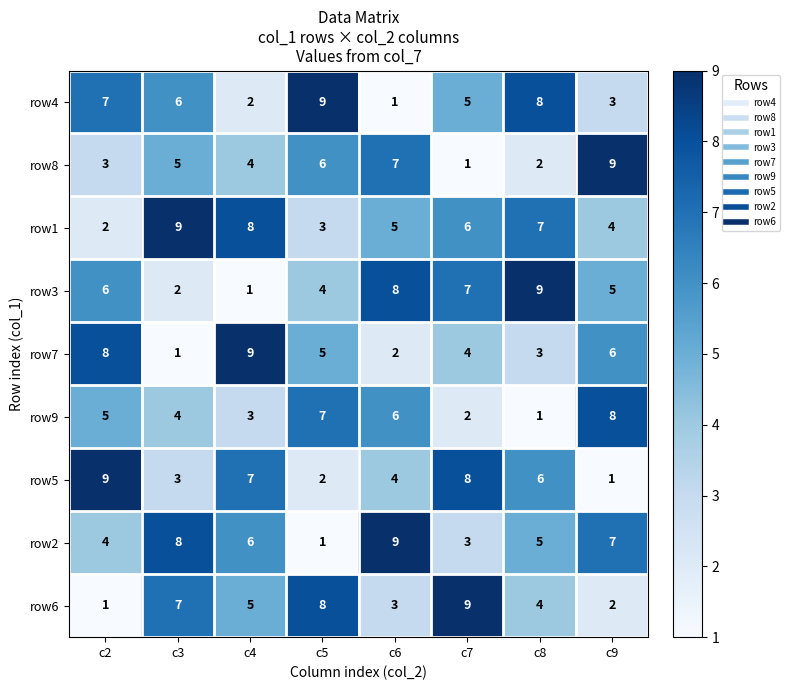

What is the spread (max minus min) of values at c7?

8